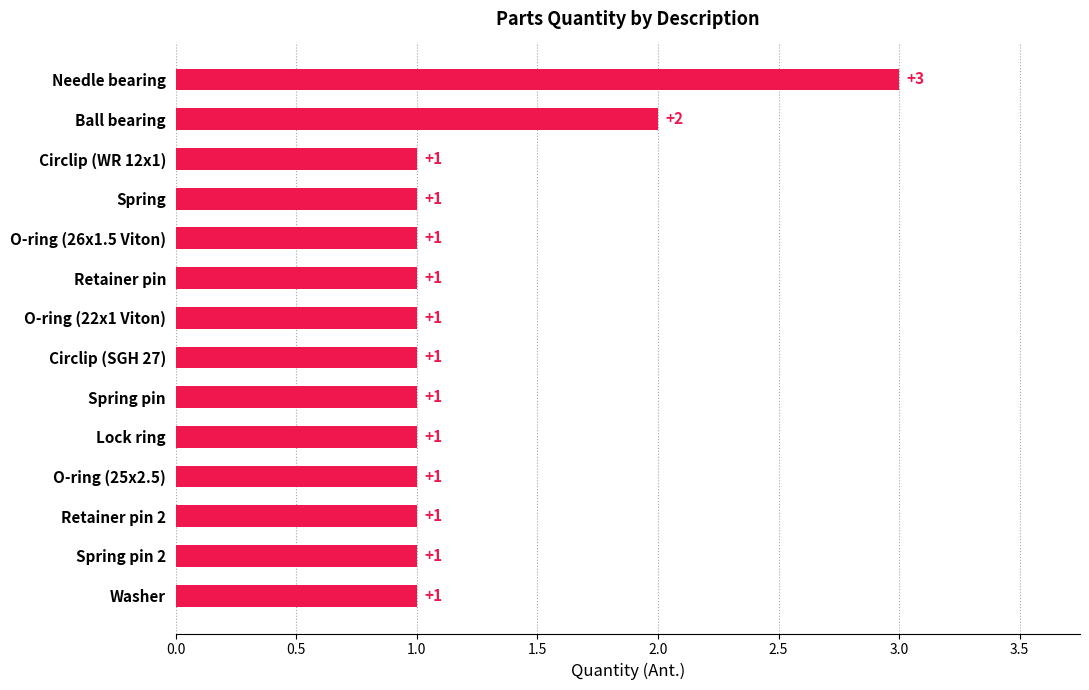

The chart shows a value of 2 at Spring pin. True or false?

False